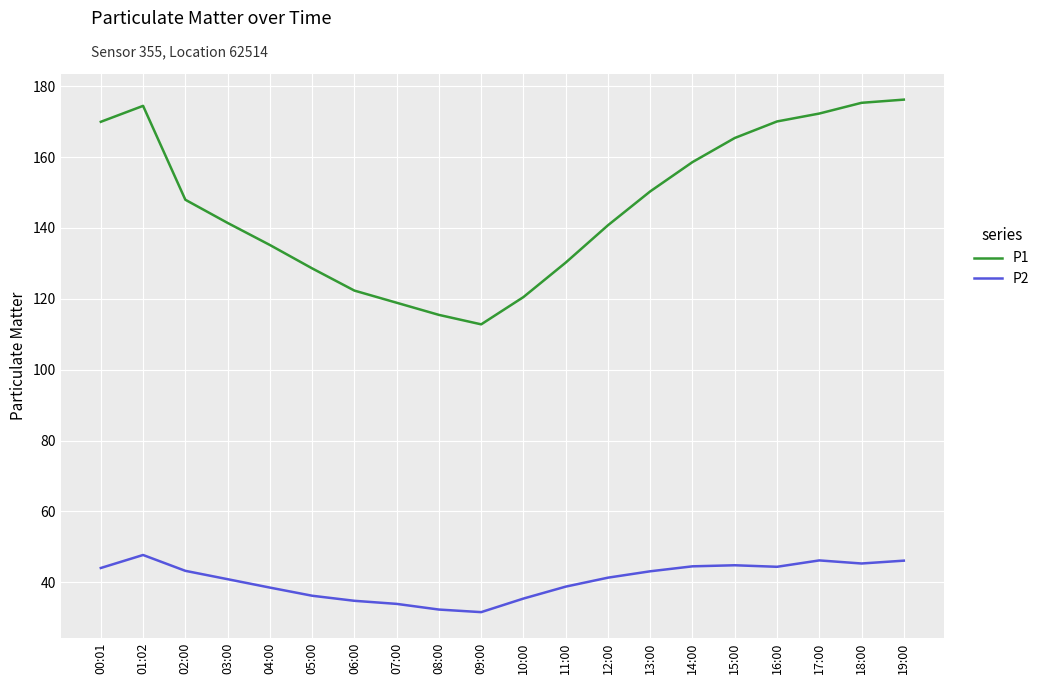

What is the sum of the P2 values at 18:00 and 17:00?

91.5